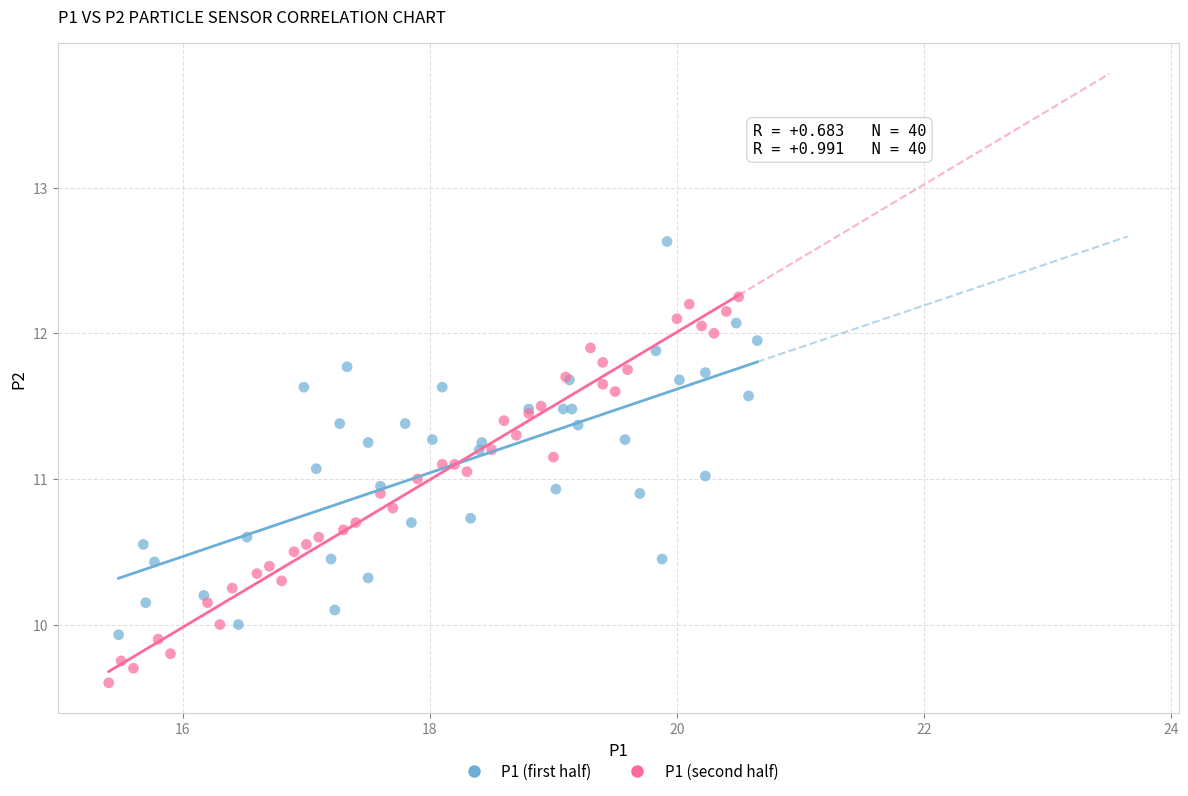

What are all the series names shown in the legend?

P1 (first half), P1 (second half)